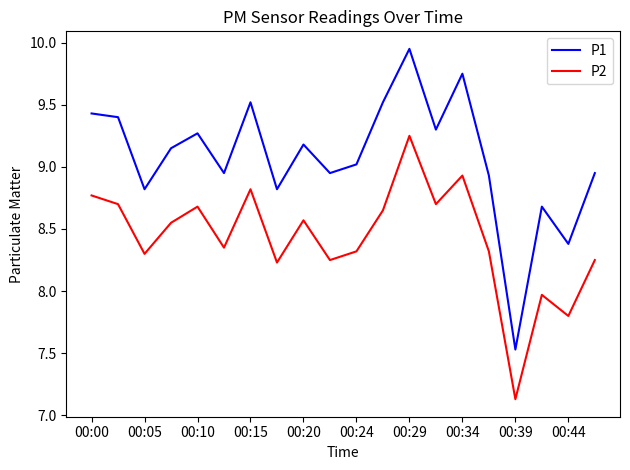

What is the minimum value shown in the chart?

7.1